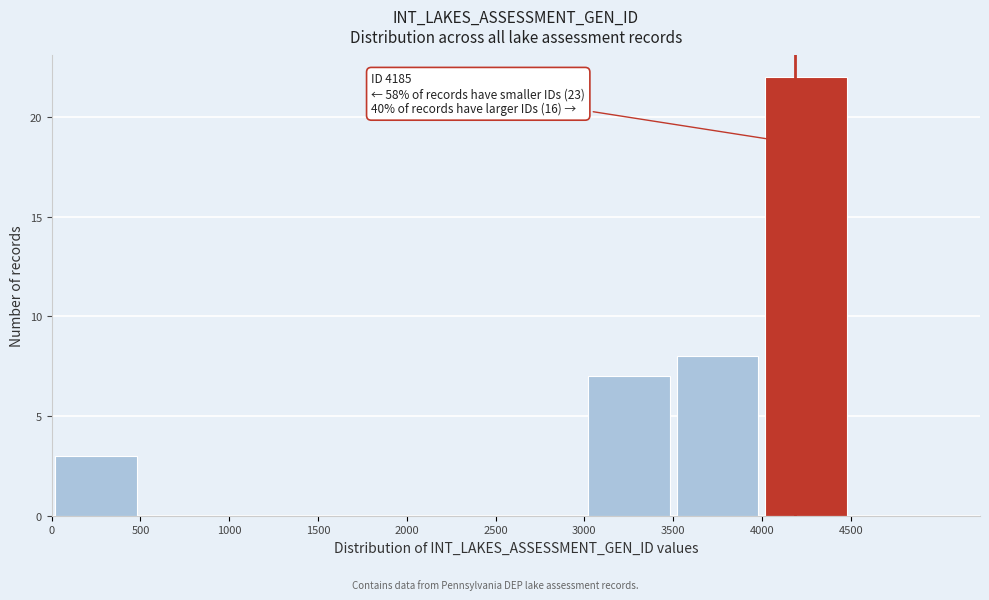

Which range on the x-axis has the tallest bar?

4000 to 4500